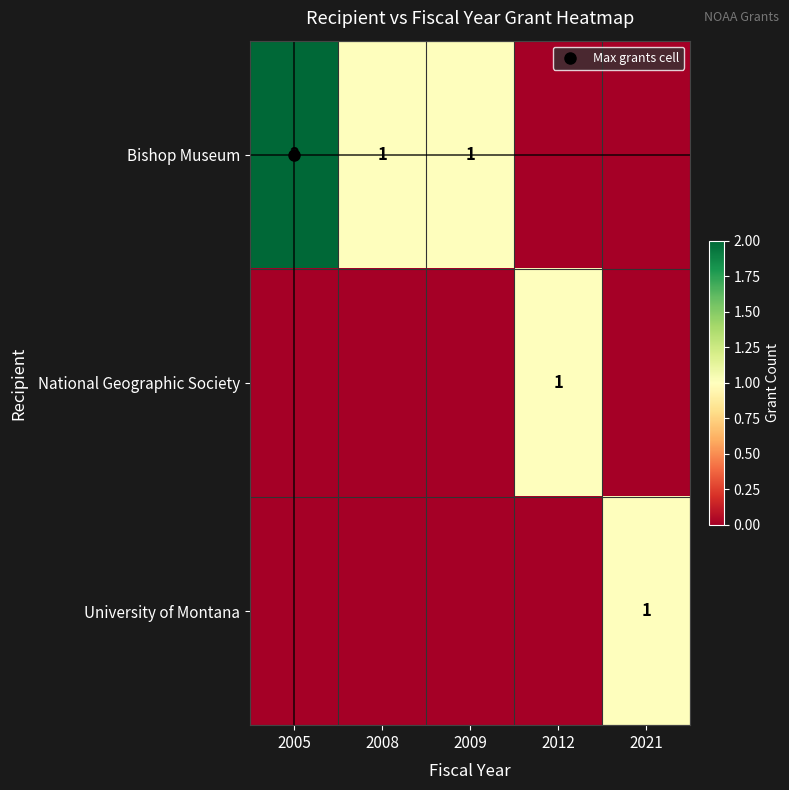

Between 2008 and 2012, which is larger?

2008